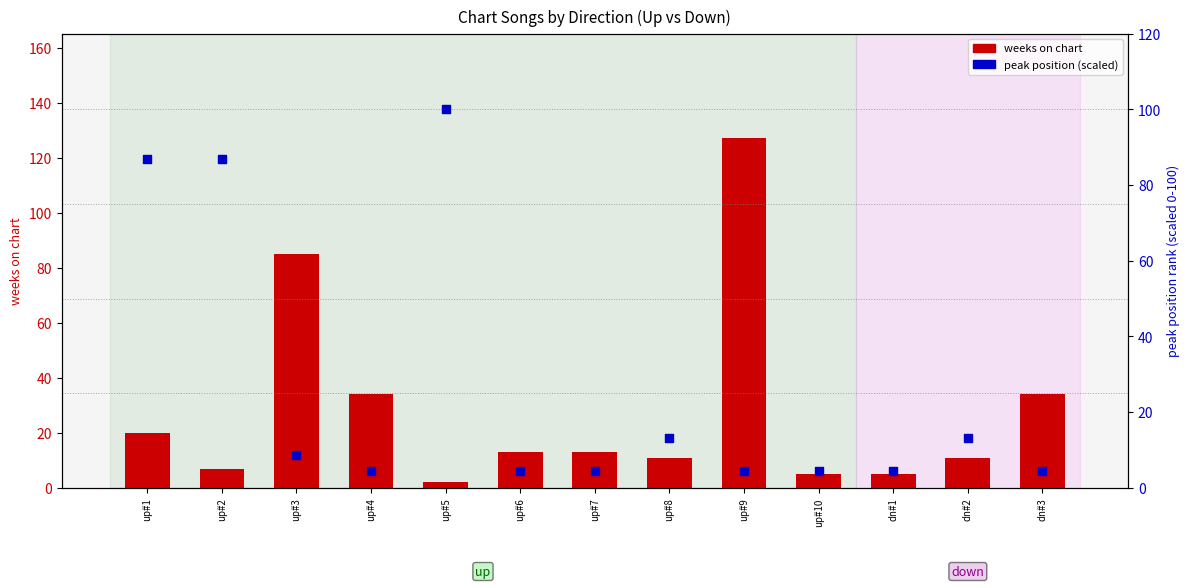

What is the total value across all series at up#9?

131.3